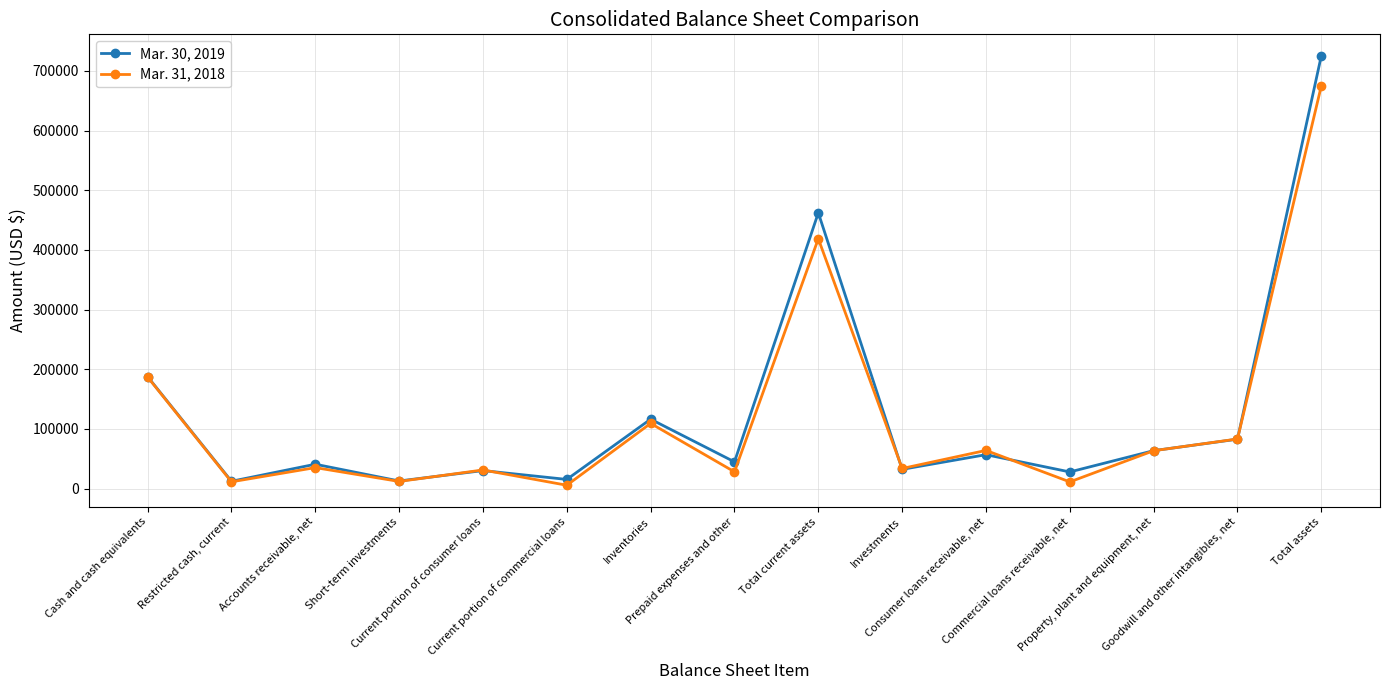

At which label does Mar. 30, 2019 reach its peak?

Total assets